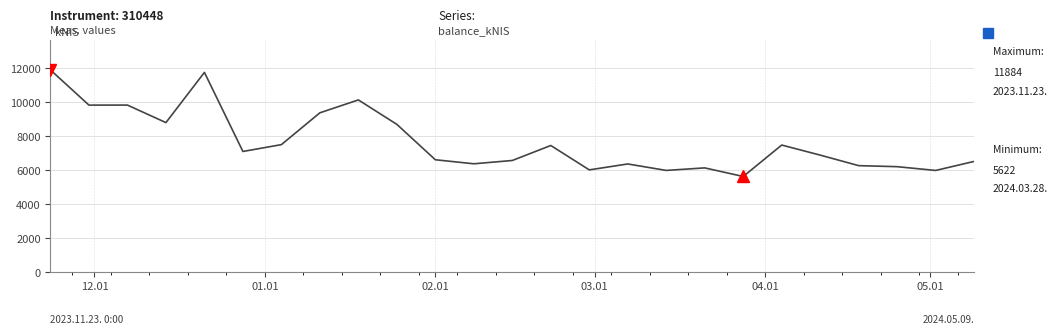

What is the minimum value shown in the chart?

5622.3